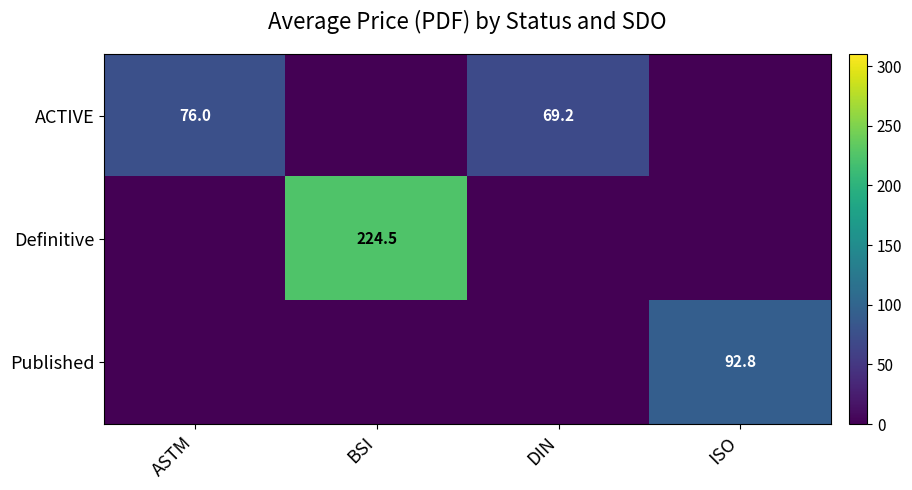

True or false: Definitive has a value of 224.5 at BSI.

True